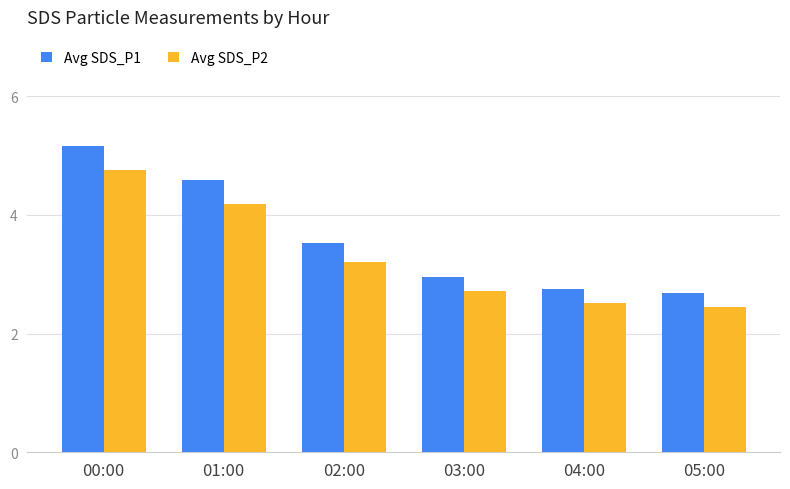

What is the difference between the maximum and minimum values in the Avg SDS_P2 series?

2.3